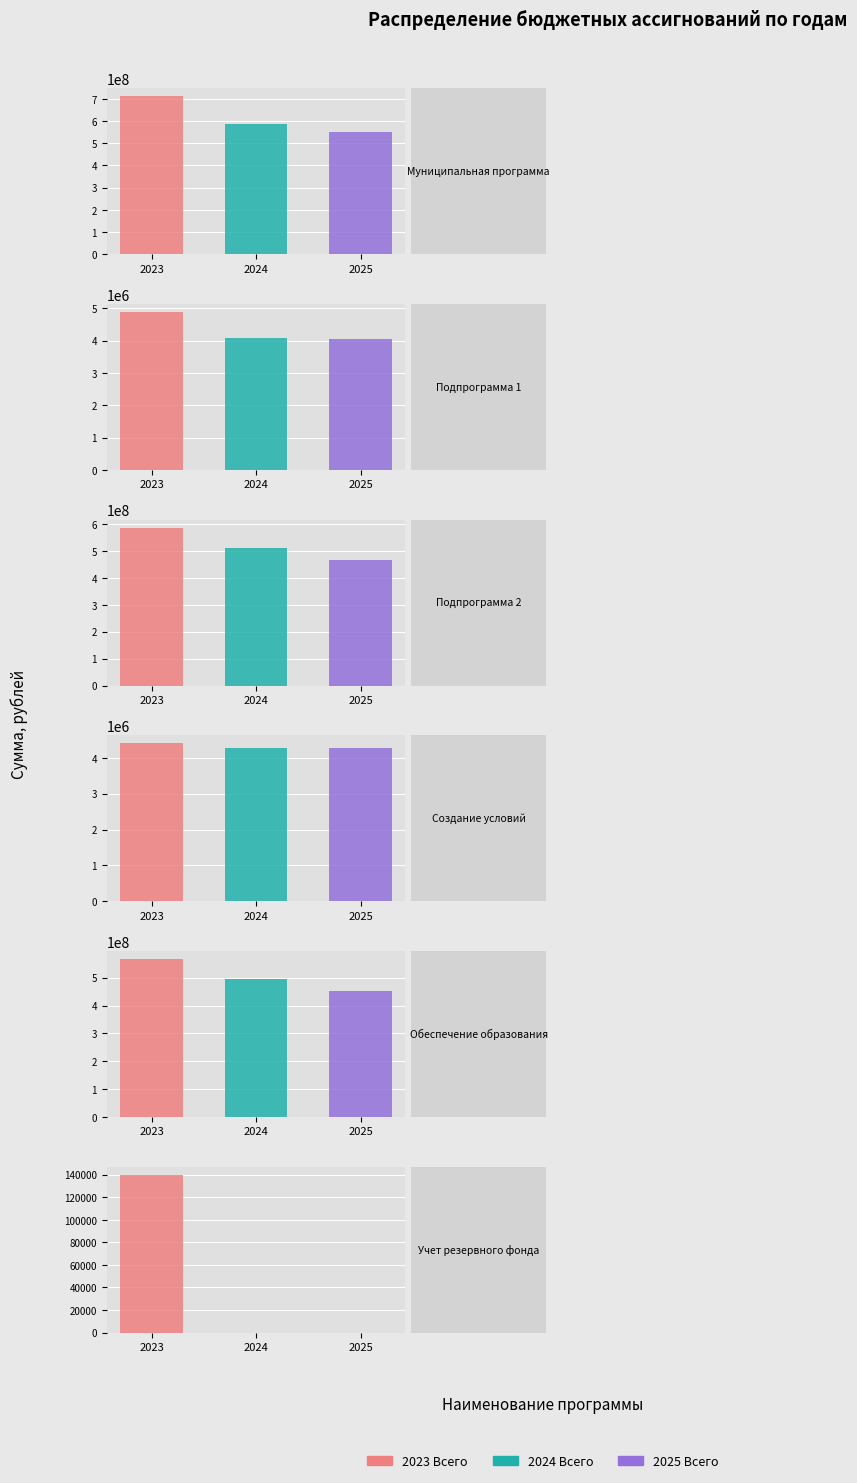

Reading left to right, transcribe all the data shown in this chart.

2023 Всего: 711115848.6	4885305.1	587150806.0	4405218.2	567248847.7	140000.0
2024 Всего: 584606072.7	4093746.9	509803854.3	4263086.5	493862641.5	0.0
2025 Всего: 550773064.6	4055065.2	467363469.7	4263086.5	451174011.9	0.0